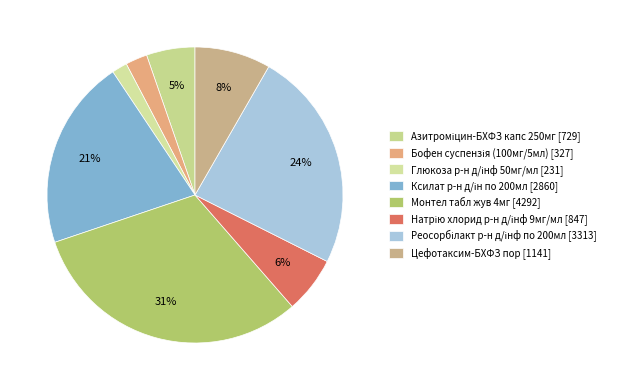

To the nearest percent, what percentage of the pie is Бофен суспензія (100мг/5мл)?

2%